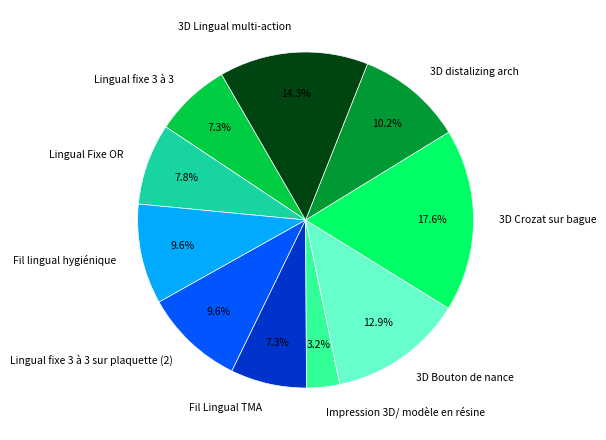

Is there any slice that represents more than half of the pie?

No